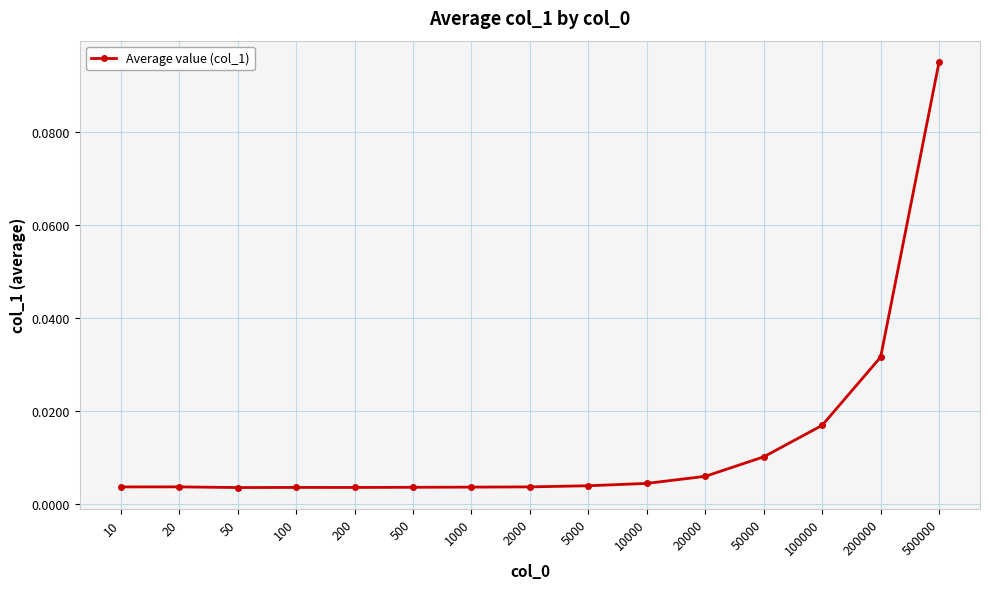

True or false: the data has more than 0 interior local peaks.

True